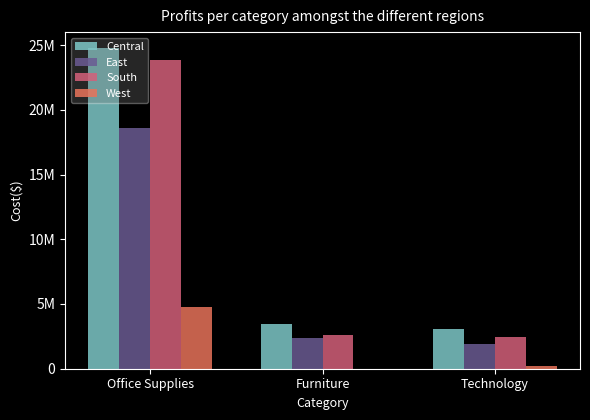

Which has a higher value, Technology or Furniture?

Furniture